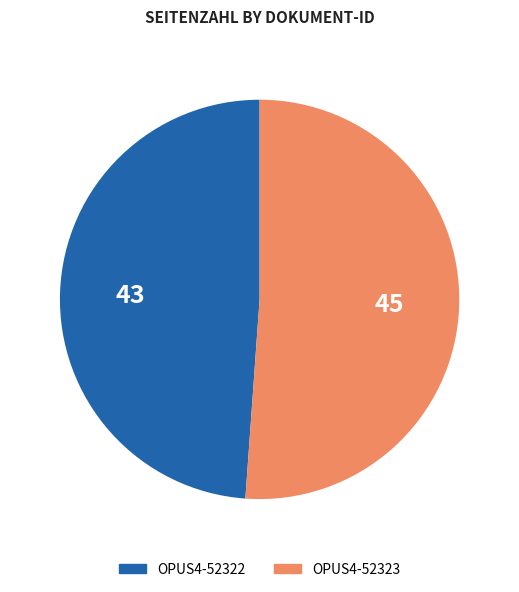

Which category has the smallest portion of the pie?

OPUS4-52322